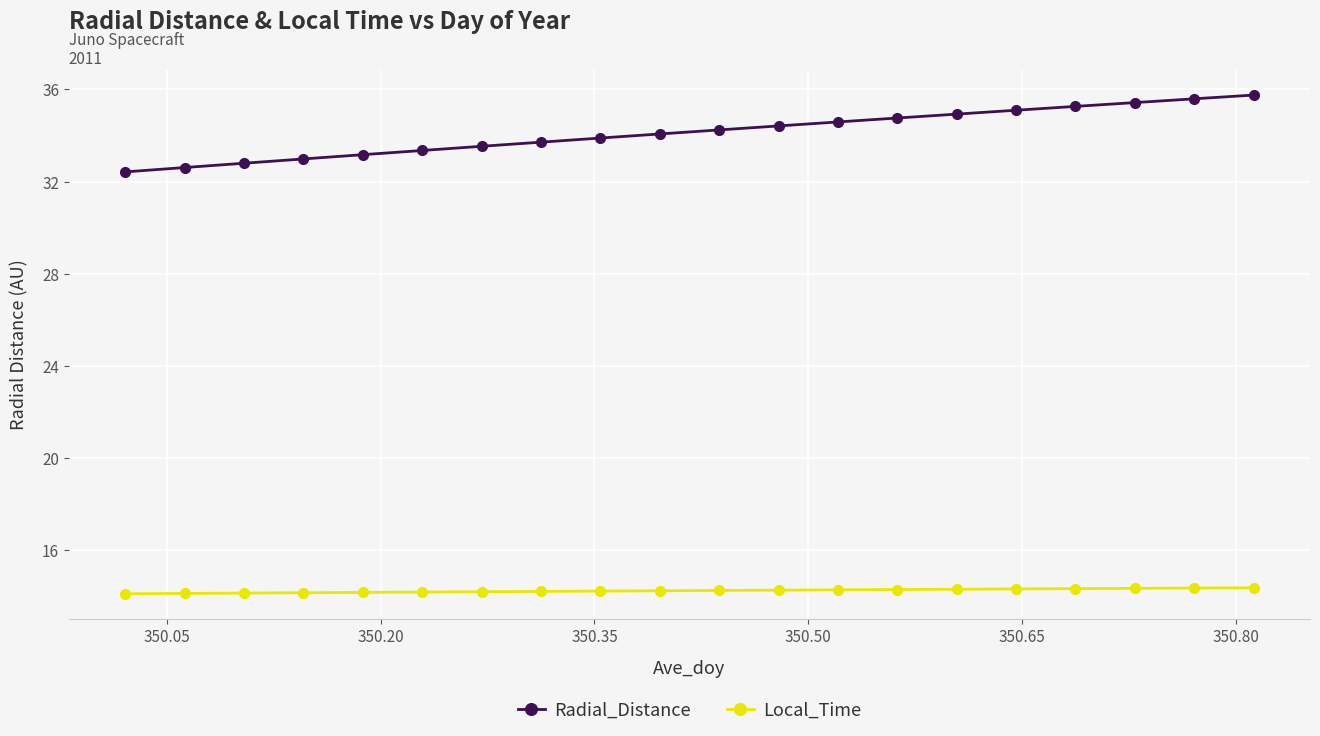

What is the sum of all Radial_Distance values?

682.6